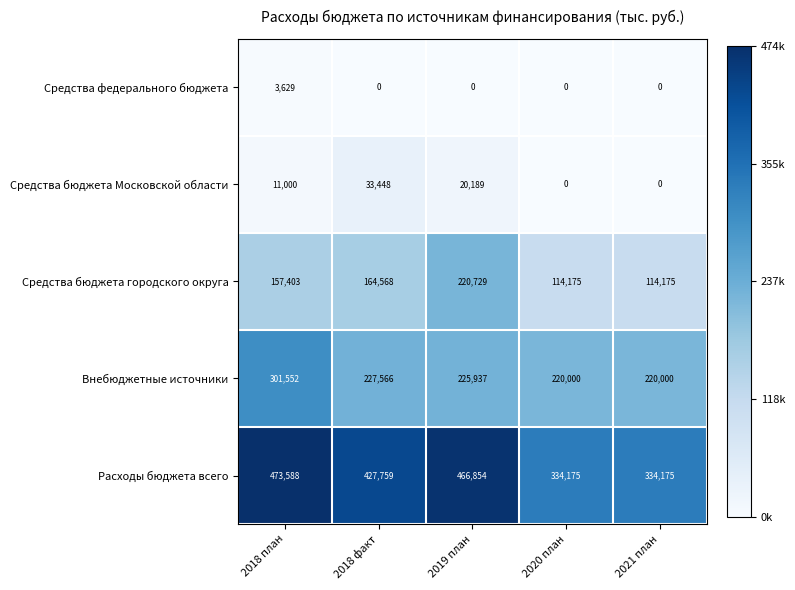

At which category is the sum across all series the highest?

2018 план